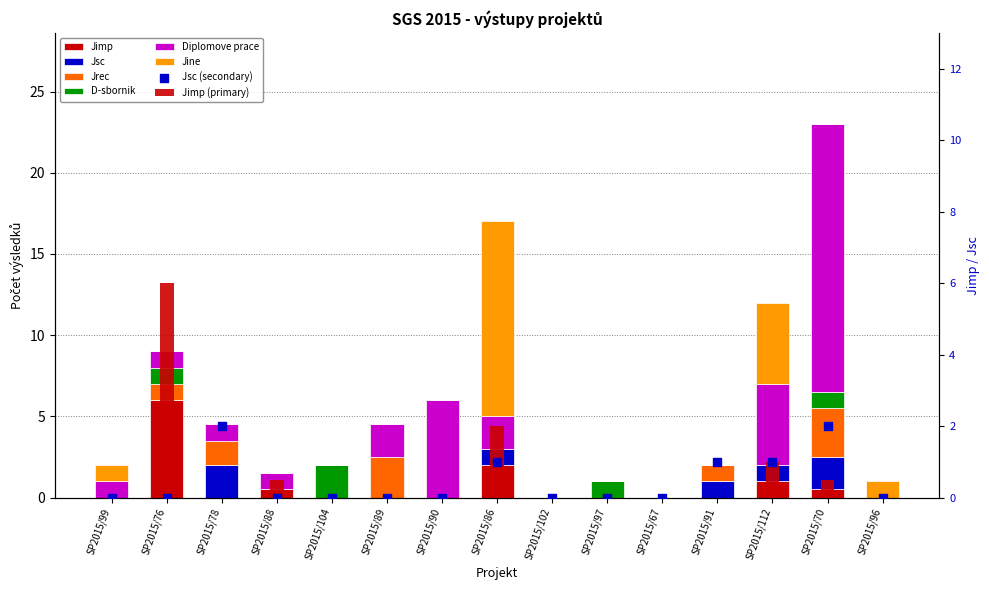

At which category is the sum across all series the highest?

SP2015/70